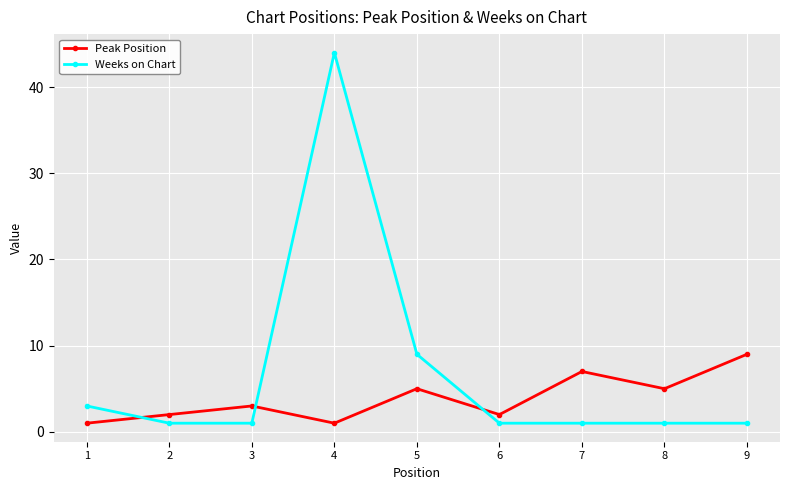

How many distinct data groups are displayed?

2